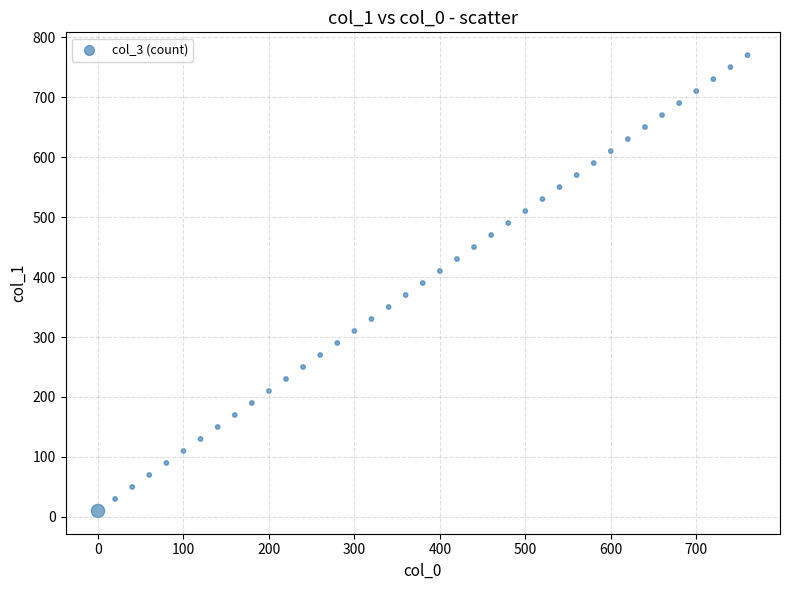

What is the range of Y values (max minus min)?

760